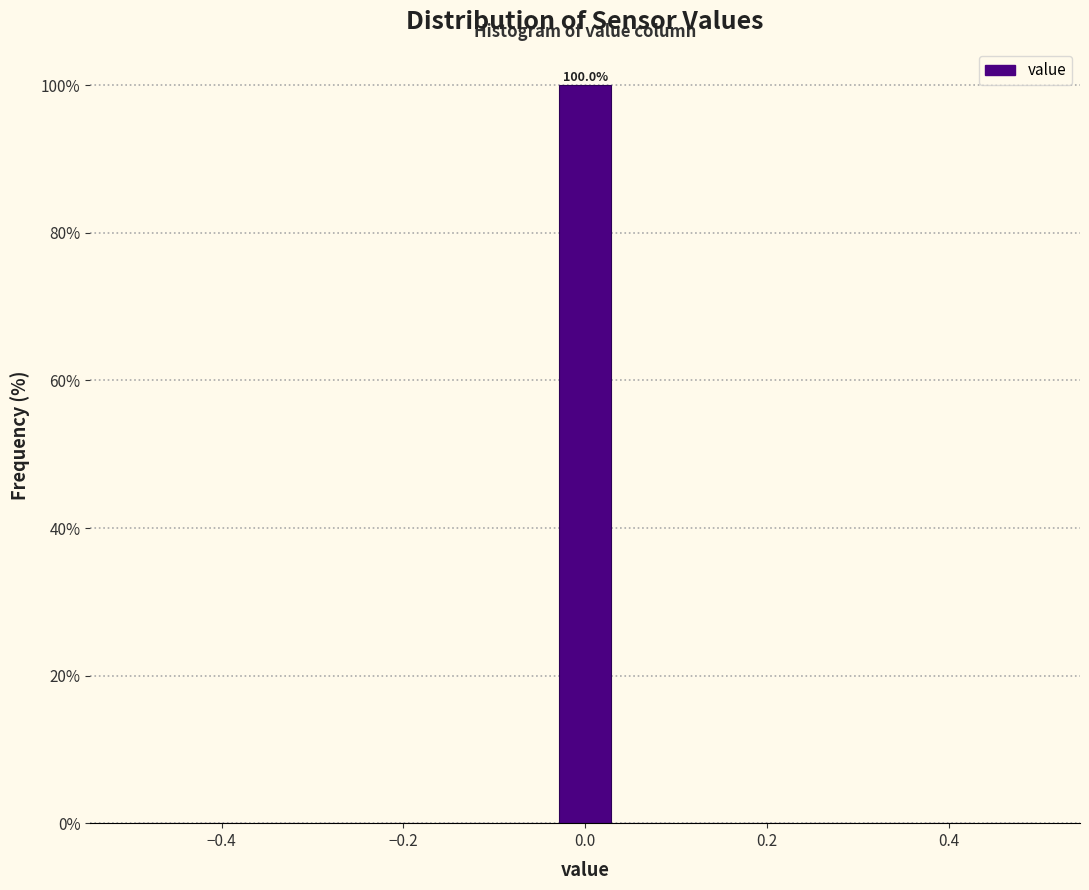

Around what value on the x-axis is the tallest bar? Give the approximate position of its centre, as read against the axis.

0.00